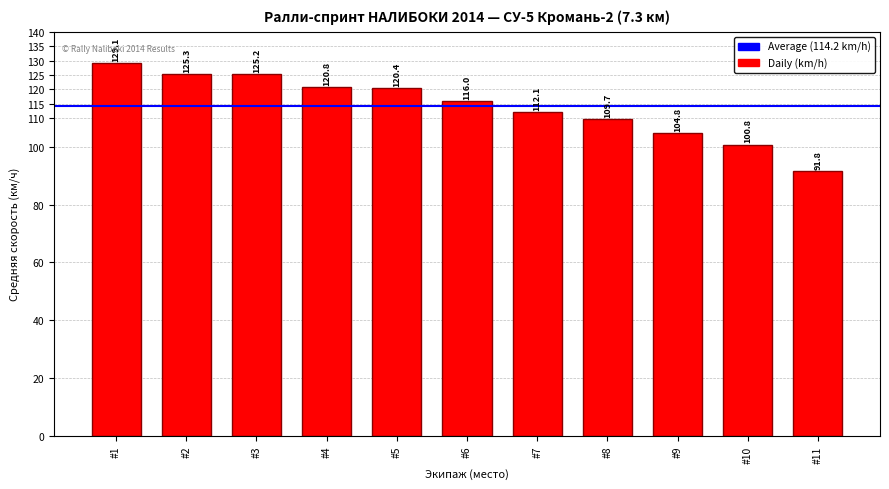

List the labels in order of value, largest first.

#1, #2, #3, #4, #5, #6, #7, #8, #9, #10, #11